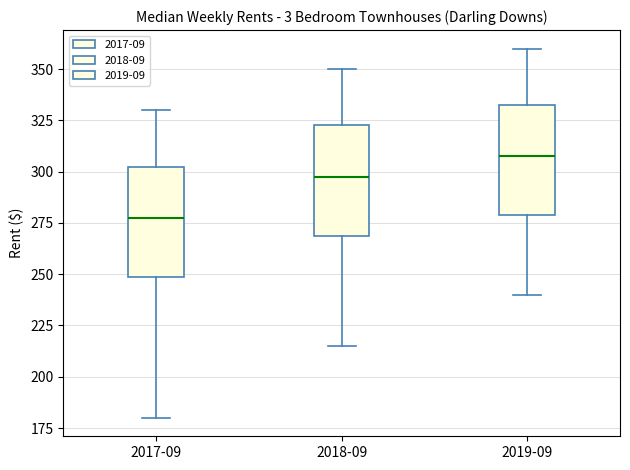

Which box's median line is the lowest?

2017-09